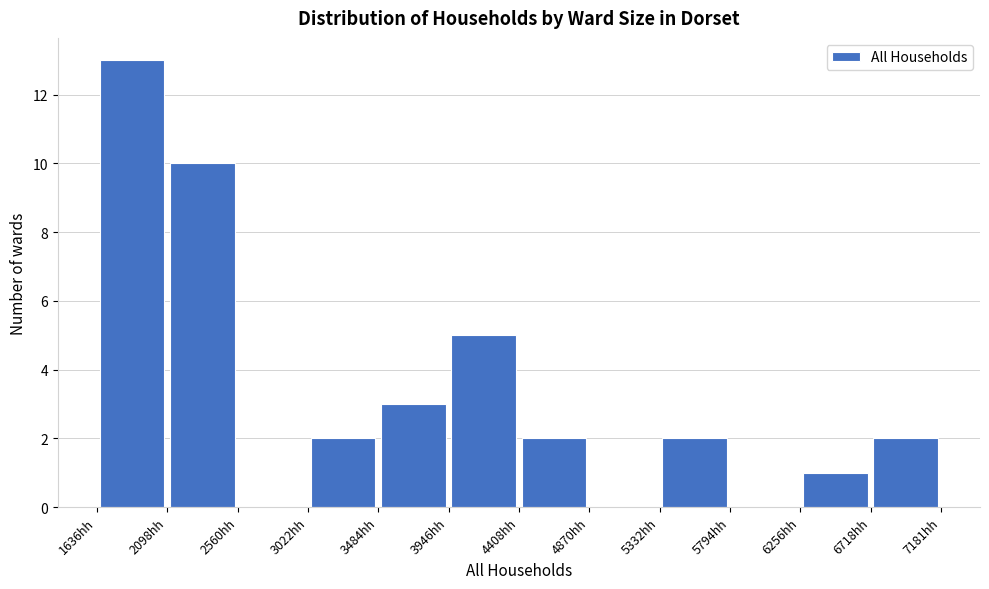

How tall is the bar that spans 1650 to 2100 on the x-axis? Neither the bar edges nor the heights are printed on the chart, so give them approximately, as read against the axes.

13